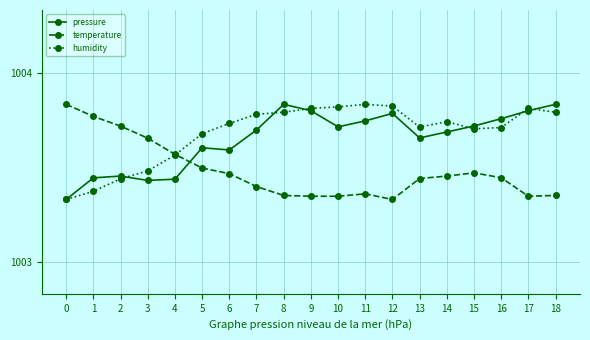

What is the spread (max minus min) of values at 9?

0.5